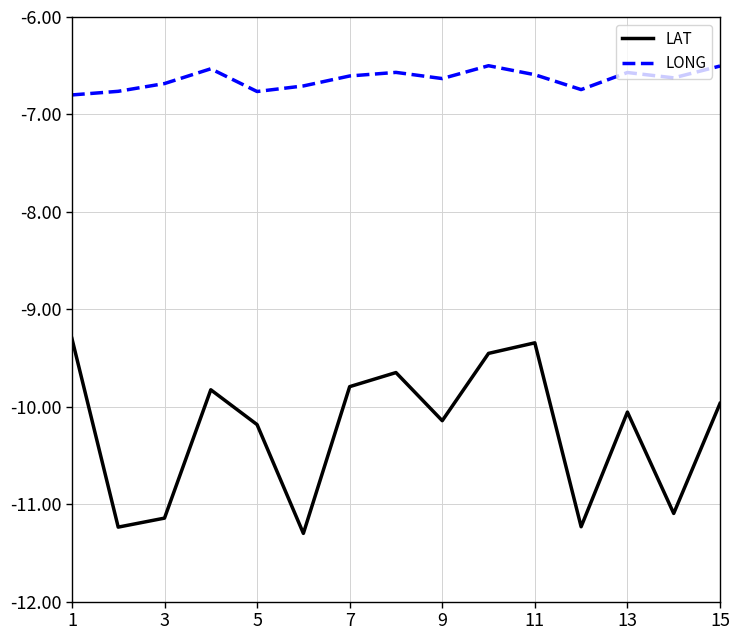

What is the difference between the maximum and minimum values in the LAT series?

2.0